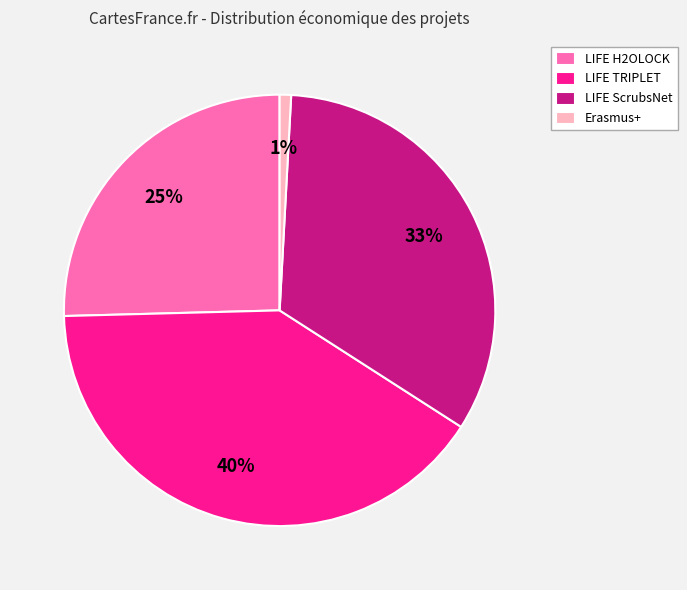

Is the sum of LIFE TRIPLET and LIFE H2OLOCK greater than half?

Yes